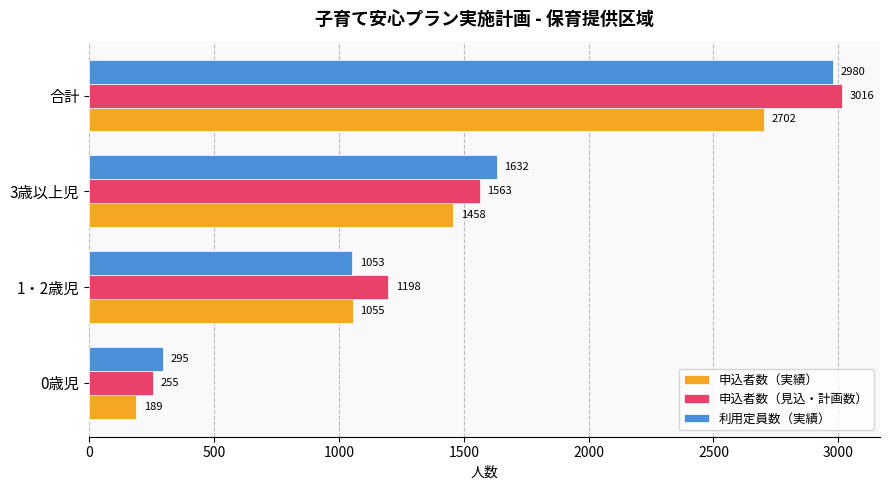

Count the 申込者数（見込・計画数） values in the range 1198 to 3016.

3